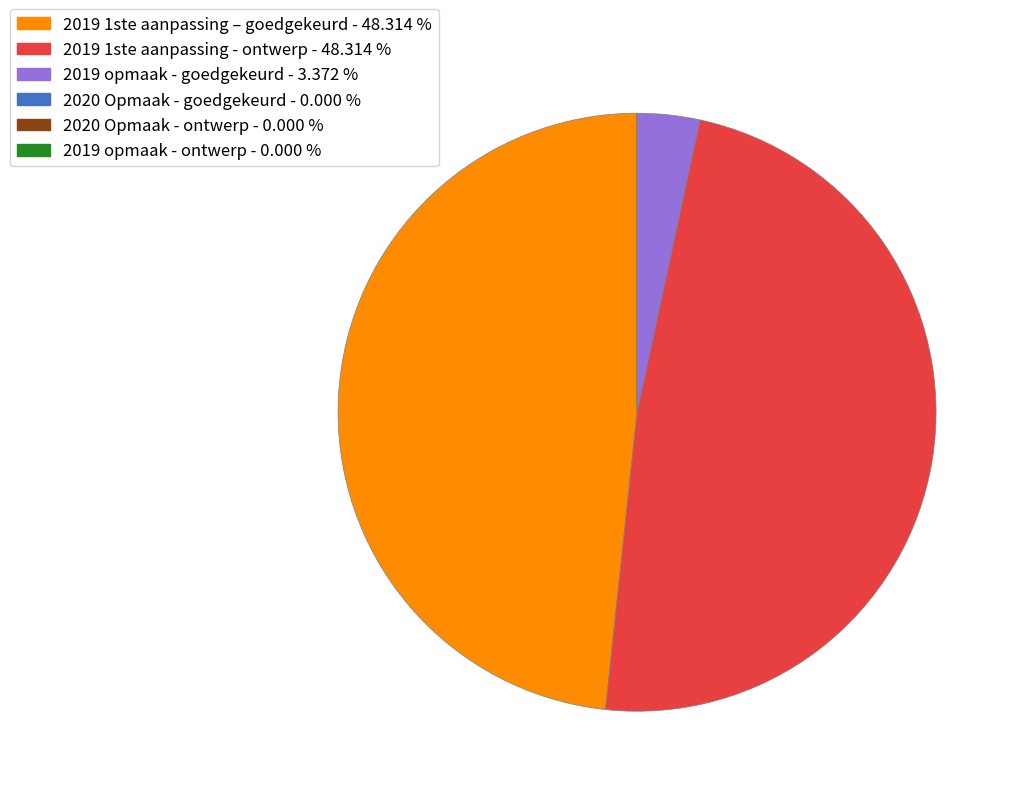

Combined, do 2019 1ste aanpassing - ontwerp and 2019 opmaak - goedgekeurd account for over 50%?

Yes